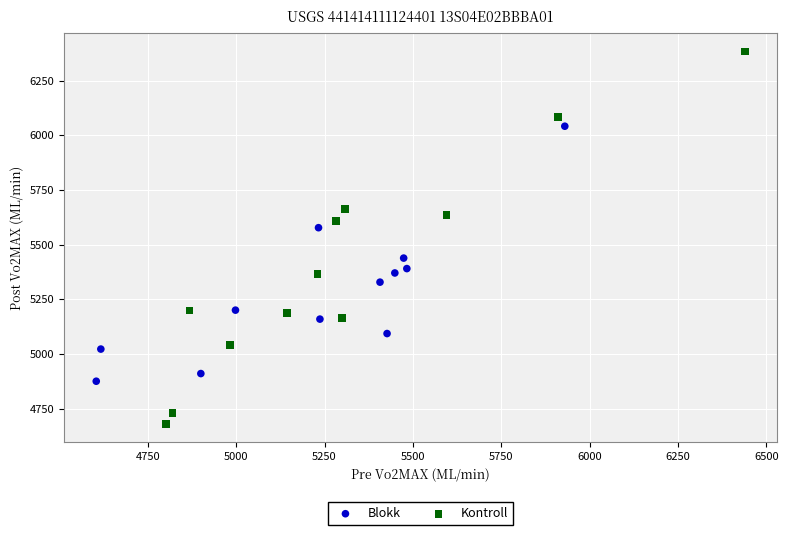

Which series reaches the minimum Y coordinate?

Kontroll